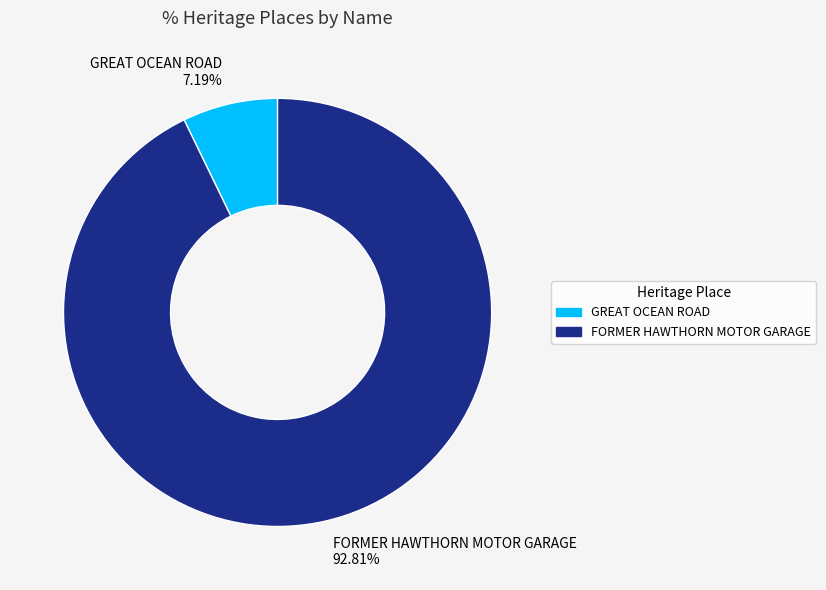

The GREAT OCEAN ROAD slice represents 1% of the pie. True or false?

False